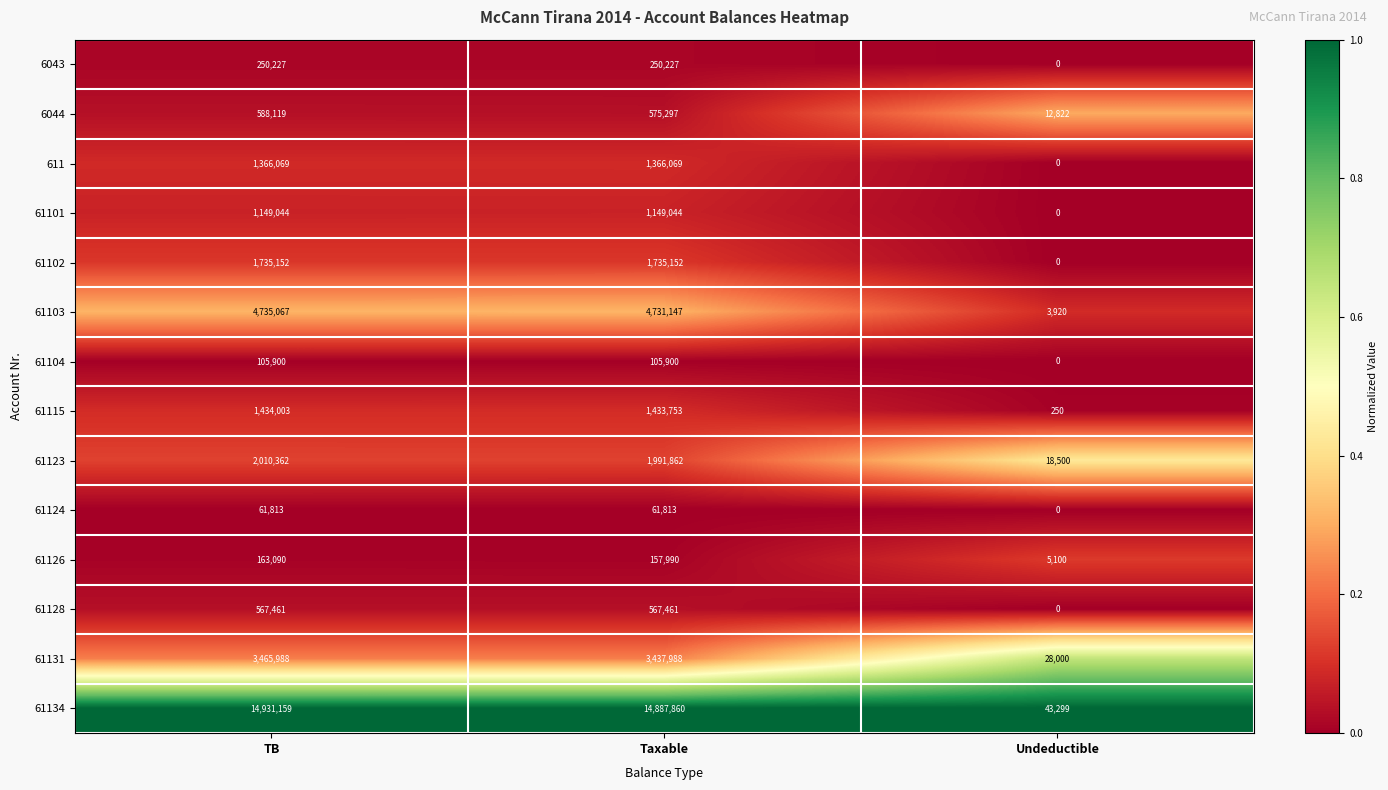

List the series in order of their peak value, highest first.

61134, 61103, 61131, 61123, 61102, 61115, 611, 61101, 6044, 61128, 6043, 61126, 61104, 61124